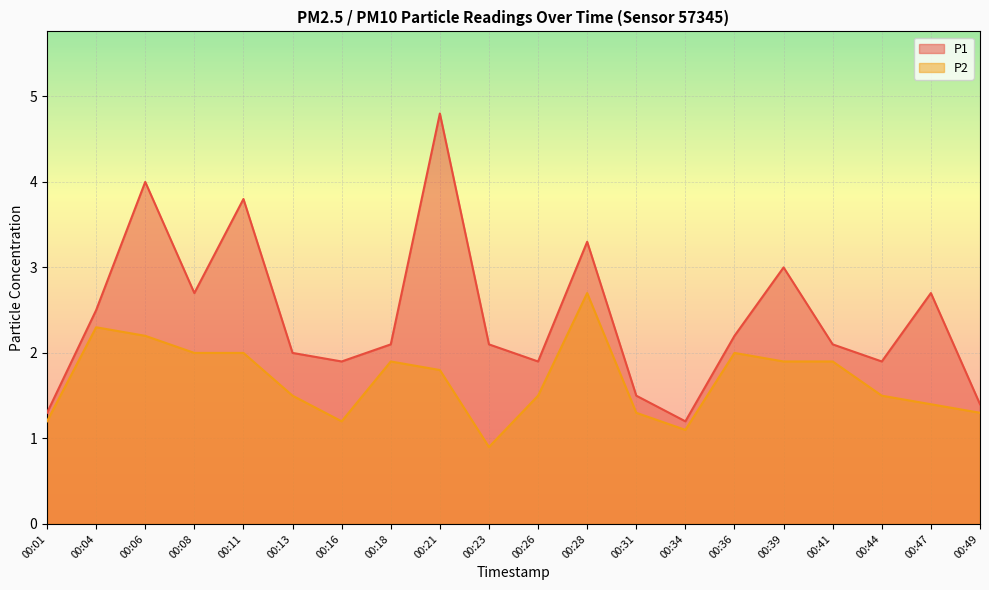

True or false: P2 has a value of 1.9 at 00:01.

False